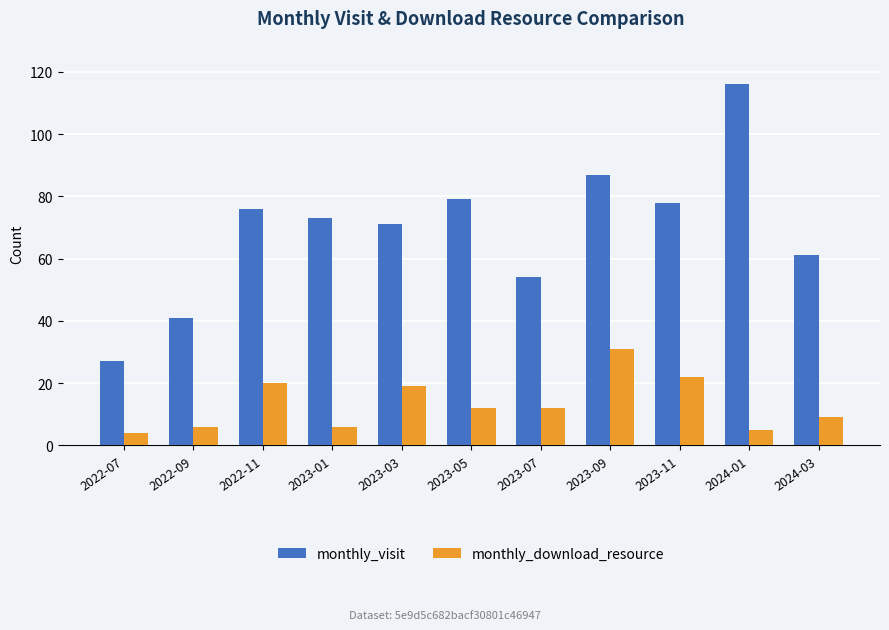

What are all the series names shown in the legend?

monthly_visit, monthly_download_resource